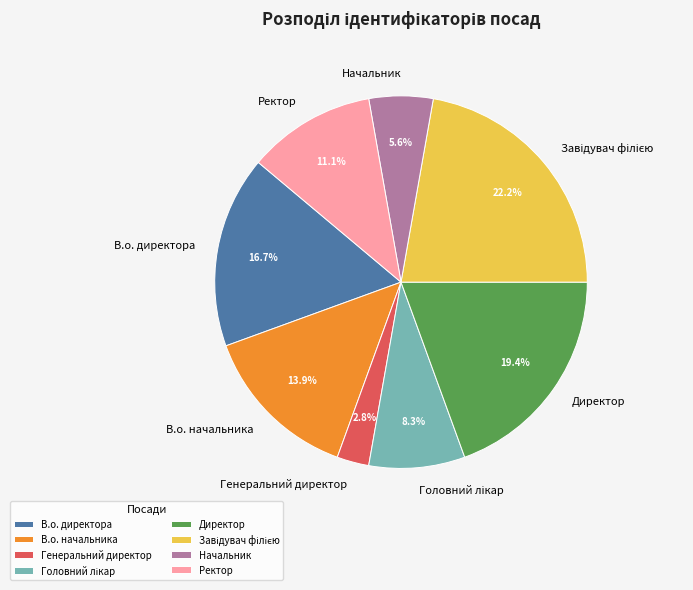

To the nearest percent, what is the difference between the largest and smallest slice percentages?

19%